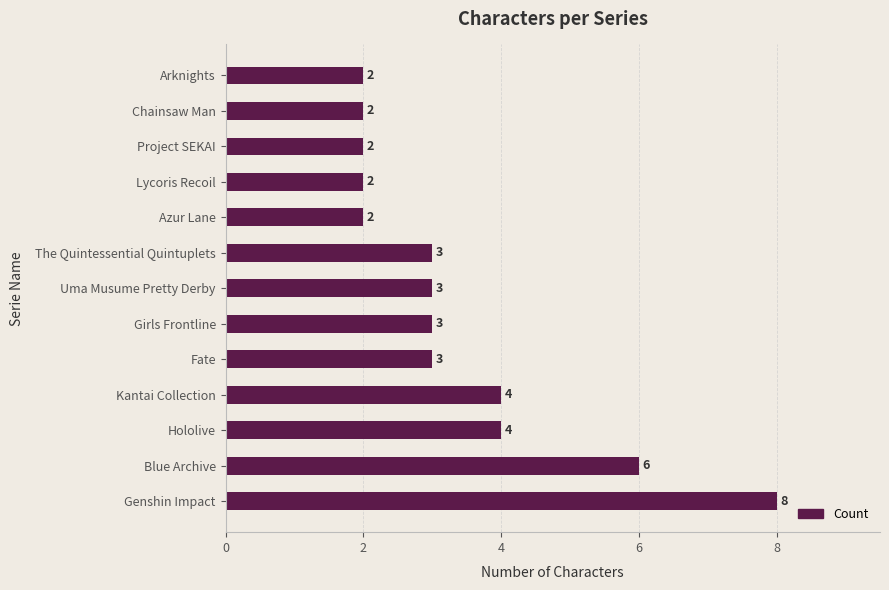

Reading top to bottom, list all the values displayed in this chart.

2	2	2	2	2	3	3	3	3	4	4	6	8